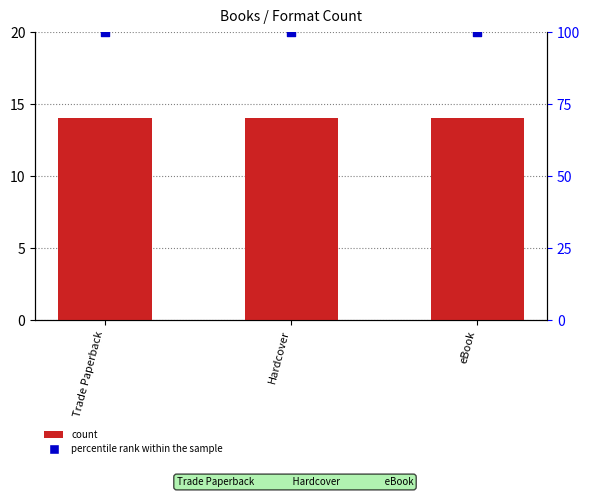

What are all the series names shown in the legend?

count, percentile rank within the sample